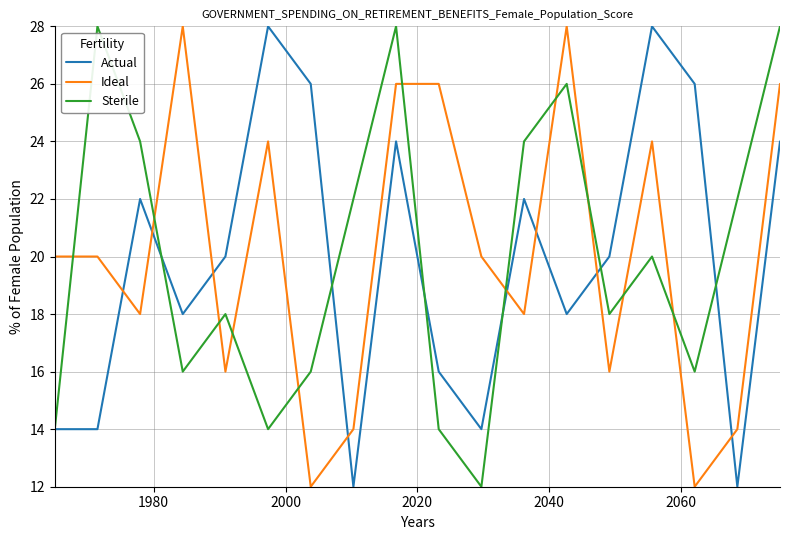

What is the highest value of the Sterile series?

28